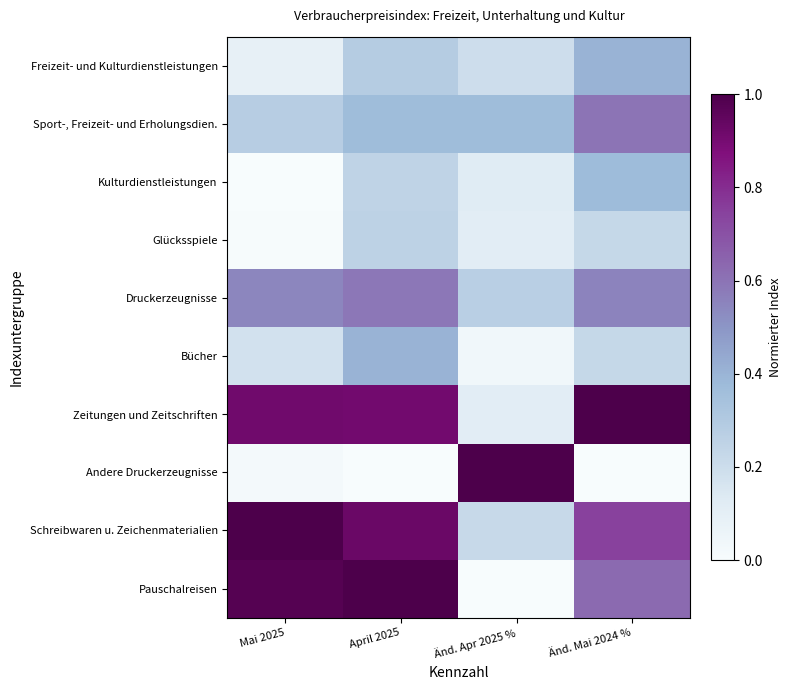

What is the total value across all series at Änd. Mai 2024 %?

4.7